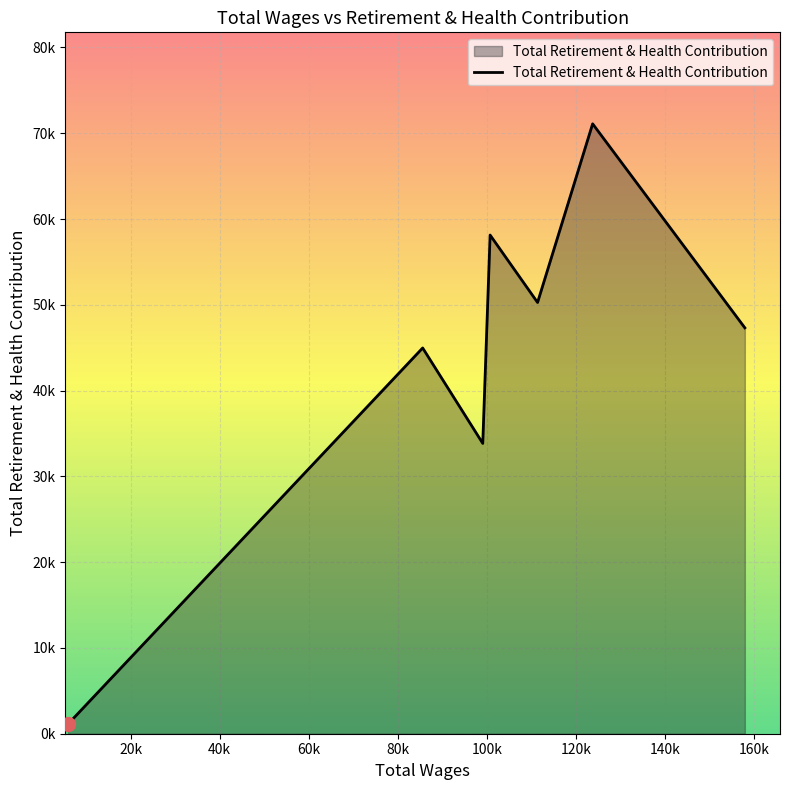

True or false: there are more than 2 points higher than both neighbors.

True